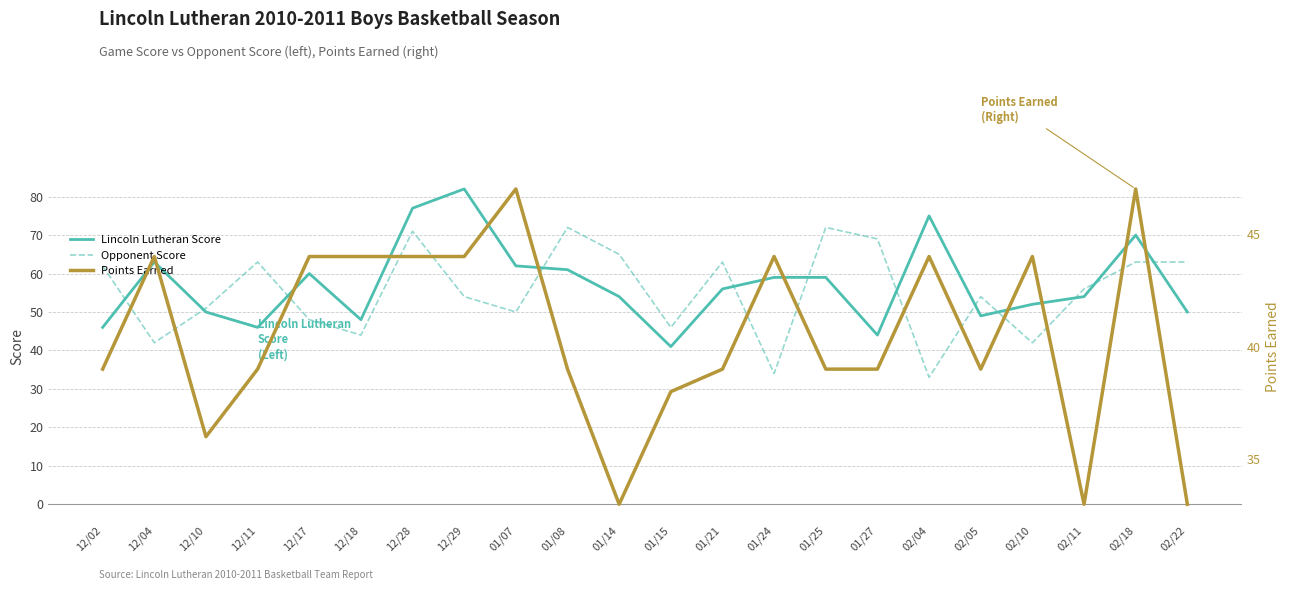

What is the difference between the Opponent Score values at 12/02 and 02/22?

1